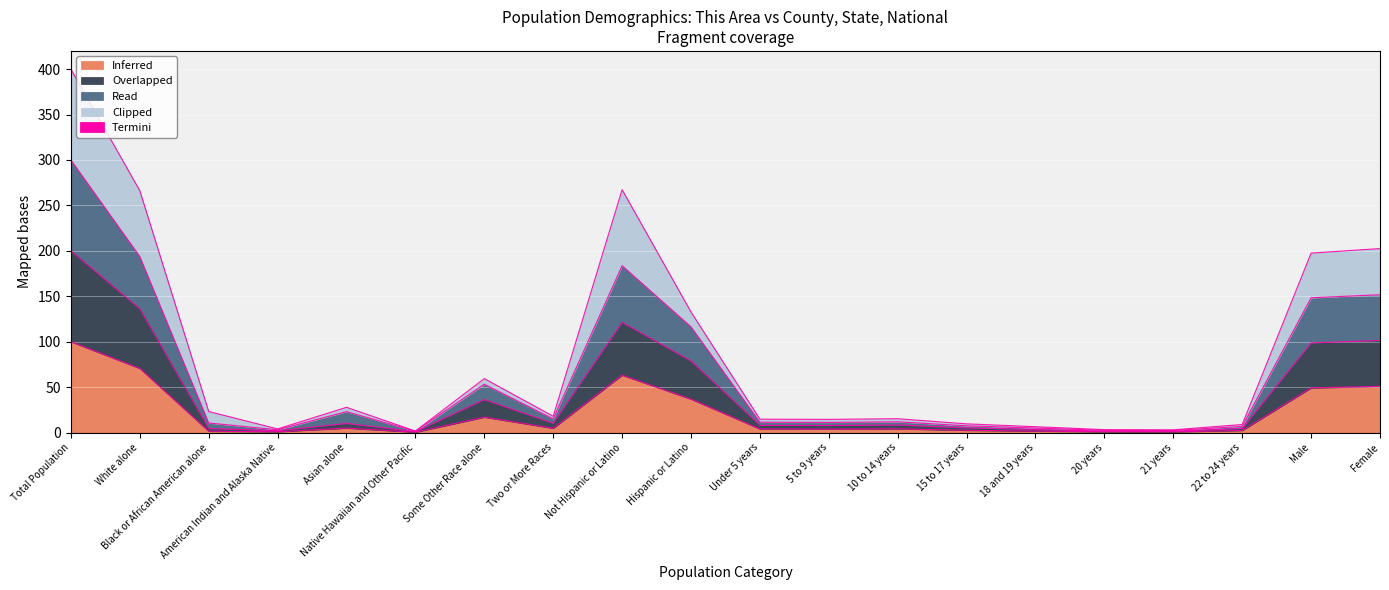

The Inferred series shows 49.2 at Male. True or false?

True